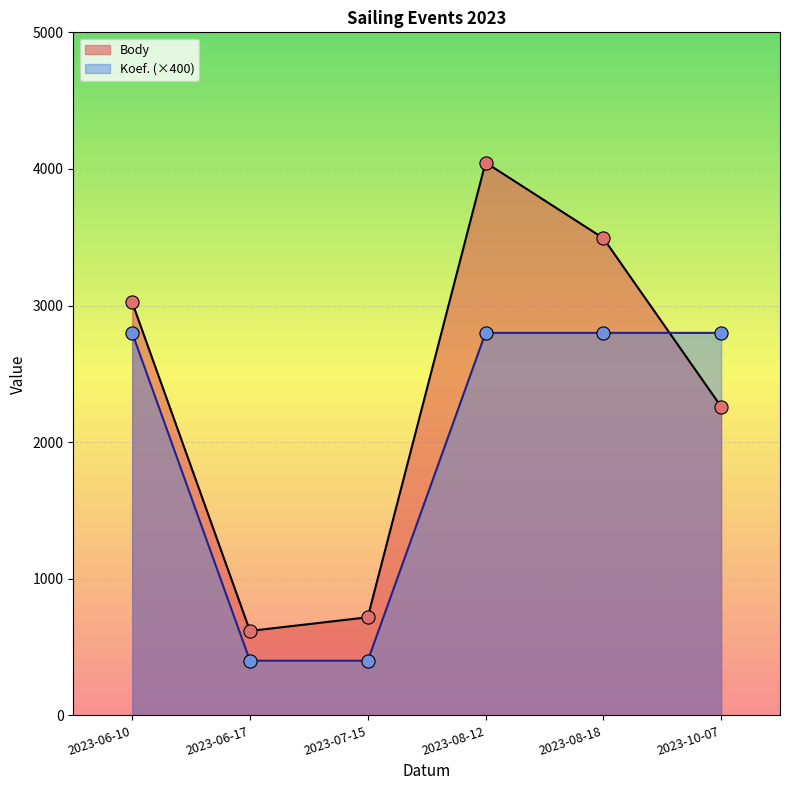

What is the total value across all series at 2023-06-10?

5824